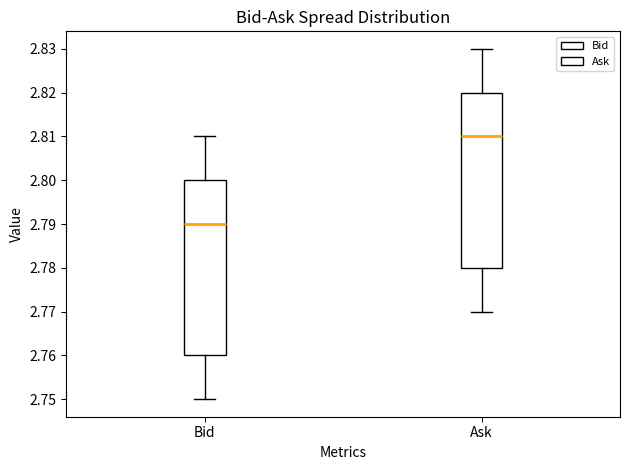

Where is the lower edge of the box for Ask on the y-axis? The values are not printed on the chart, so give them approximately, as read against the axis.

2.78